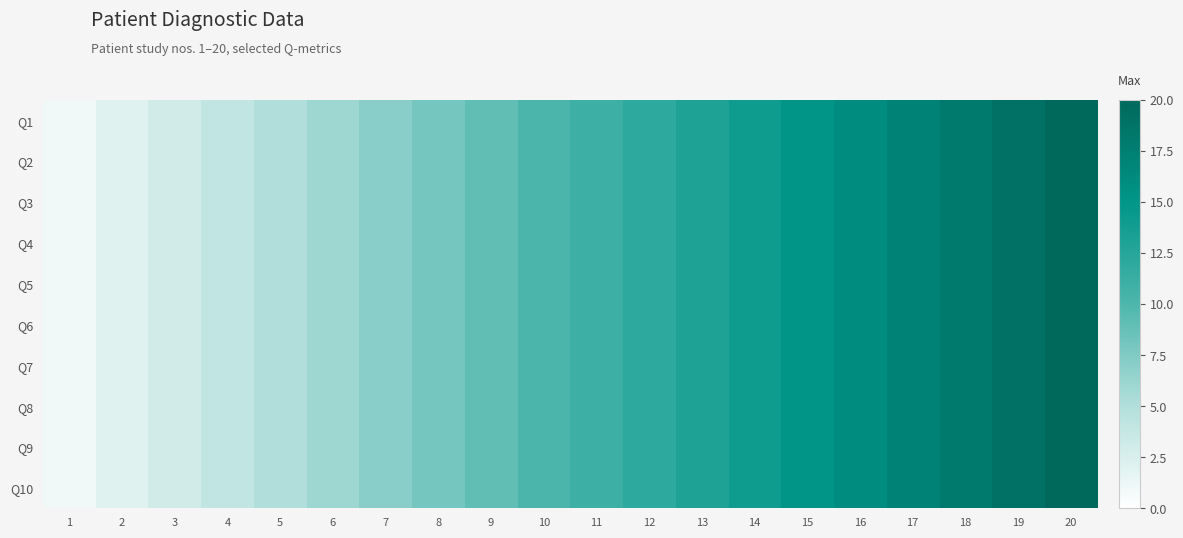

Between 9 and 17, which series saw the biggest shift?

Q1